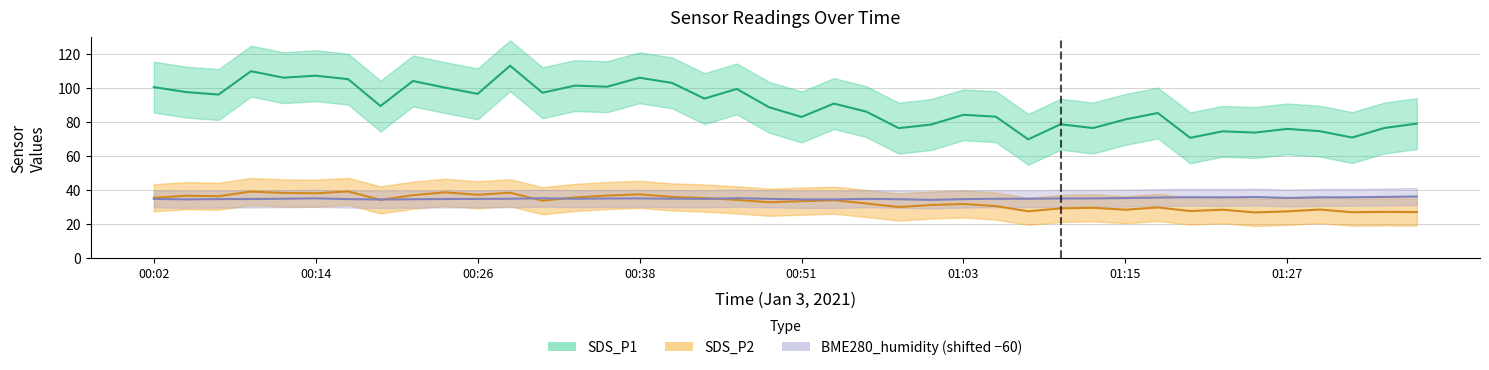

Reading left to right, what are all the values shown in this chart?

SDS_P1: 100.5	97.6	96.2	109.9	106.1	107.3	105.2	89.4	104.2	100.2	96.5	113.2	97.2	101.4	100.8	106.0	103.0	93.8	99.5	88.7	83.0	90.8	86.1	76.4	78.5	84.2	83.1	69.8	78.7	76.4	81.5	85.3	70.7	74.5	73.8	75.9	74.6	70.8	76.5	79.0
SDS_P2: 35.4	36.5	36.2	39.0	38.2	38.0	39.1	34.1	36.9	38.5	37.1	38.3	33.6	35.5	36.6	37.4	35.8	35.2	34.1	32.7	33.3	33.9	32.0	29.9	31.1	31.7	30.4	27.4	29.1	29.4	28.3	29.6	27.5	28.3	26.7	27.3	28.4	26.8	27.0	26.9
BME280_humidity: 34.7	34.4	34.5	34.6	34.8	35.0	34.5	34.3	34.4	34.6	34.7	34.7	35.0	34.7	34.9	34.9	34.8	34.7	35.1	34.7	34.4	34.3	34.7	34.5	34.1	34.5	34.8	34.8	34.9	35.0	35.1	35.4	35.7	35.5	35.8	35.2	35.5	35.6	35.8	36.1